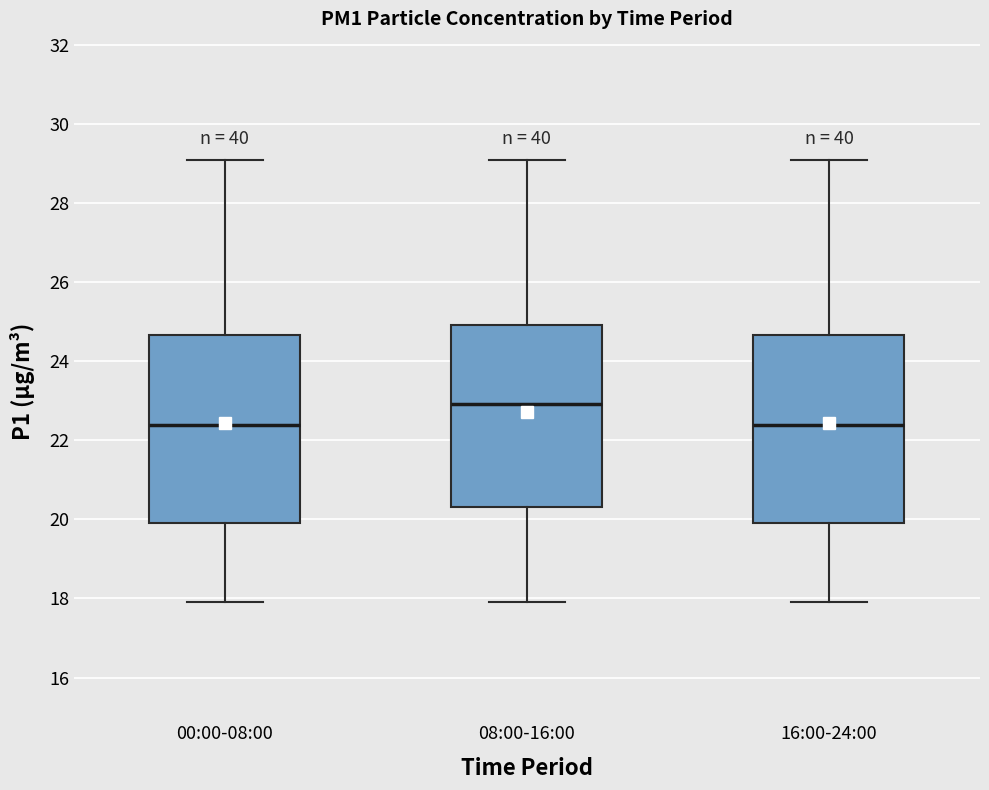

Reading left to right, transcribe this box plot: for each box, give where its median line is, the range the box spans, and where its two whiskers end, as read against the y-axis. The values are not printed on the chart, so give them approximately, as read against the axis.

00:00-08:00: median 22.4, box 20.0 to 24.6, whiskers 18.0 to 29.0
08:00-16:00: median 23.0, box 20.4 to 25.0, whiskers 18.0 to 29.0
16:00-24:00: median 22.4, box 20.0 to 24.6, whiskers 18.0 to 29.0